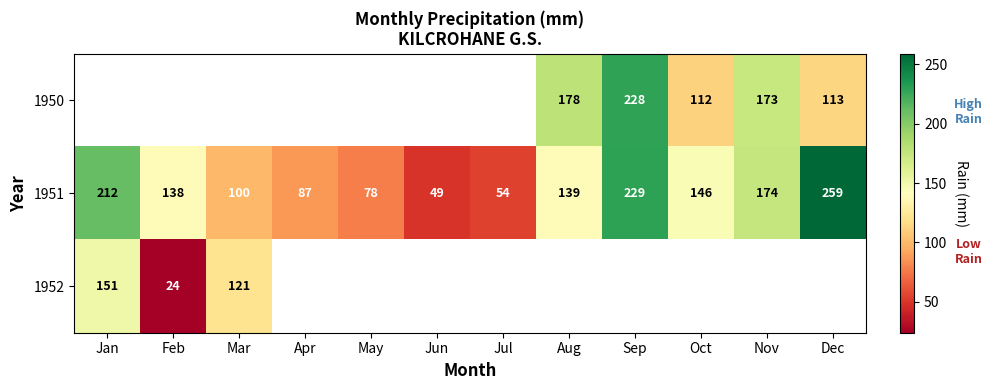

Rank the categories by 1951 value from highest to lowest.

Dec, Sep, Jan, Nov, Oct, Aug, Feb, Mar, Apr, May, Jul, Jun